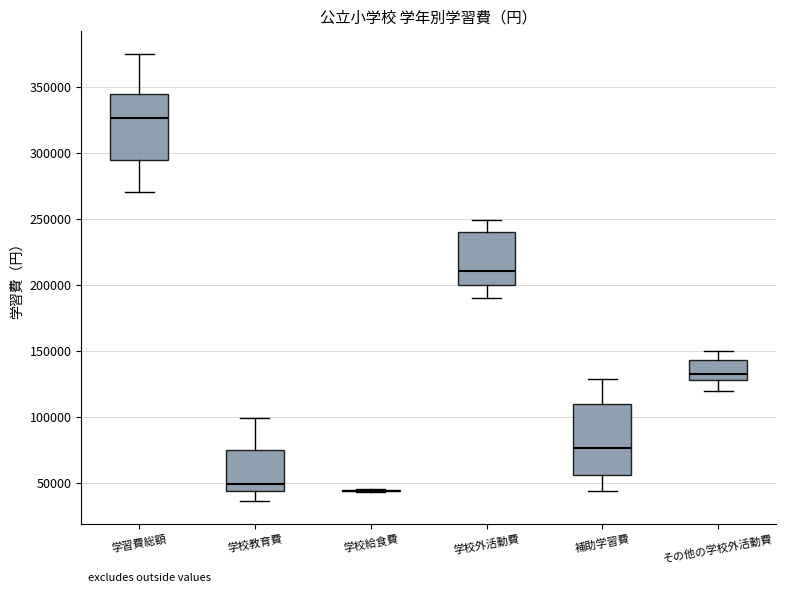

Reading left to right, transcribe this box plot: for each box, give where its median line is, the range the box spans, and where its two whiskers end, as read against the y-axis. The values are not printed on the chart, so give them approximately, as read against the axis.

学習費総額: median 325000, box 295000 to 345000, whiskers 270000 to 375000
学校教育費: median 50000, box 45000 to 75000, whiskers 35000 to 100000
学校給食費: box collapsed to a line at 45000, whiskers 45000 to 45000
学校外活動費: median 210000, box 200000 to 240000, whiskers 190000 to 250000
補助学習費: median 75000, box 55000 to 110000, whiskers 45000 to 130000
その他の学校外活動費: median 130000 (just above the box's lower edge), box 130000 to 145000, whiskers 120000 to 150000